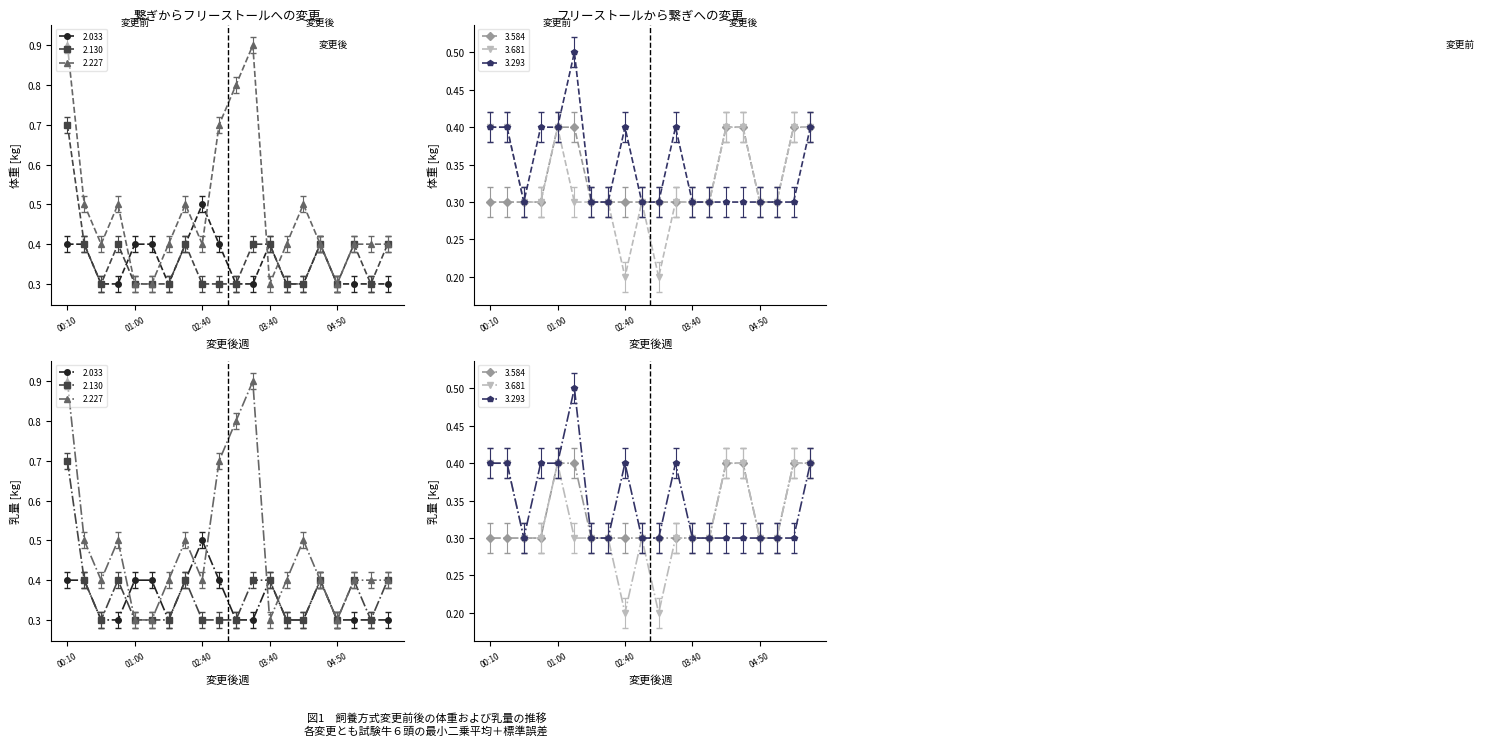

At which category is the sum across all series the highest?

00:10